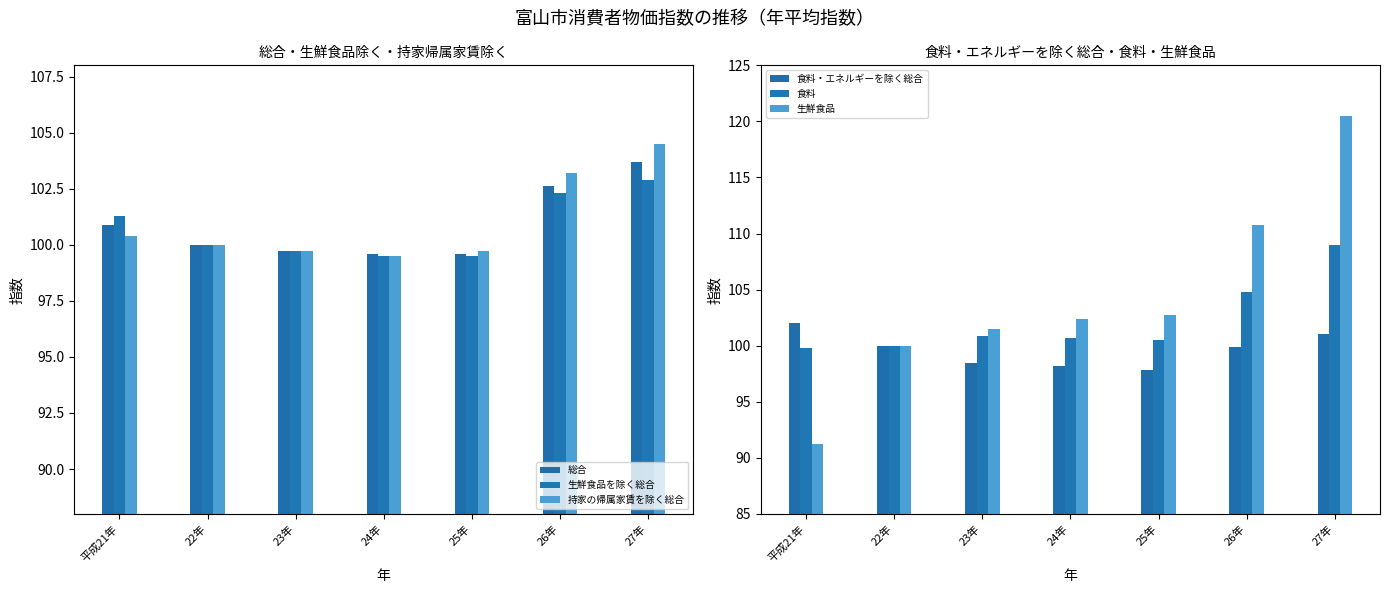

At which category is the sum across all series the highest?

27年